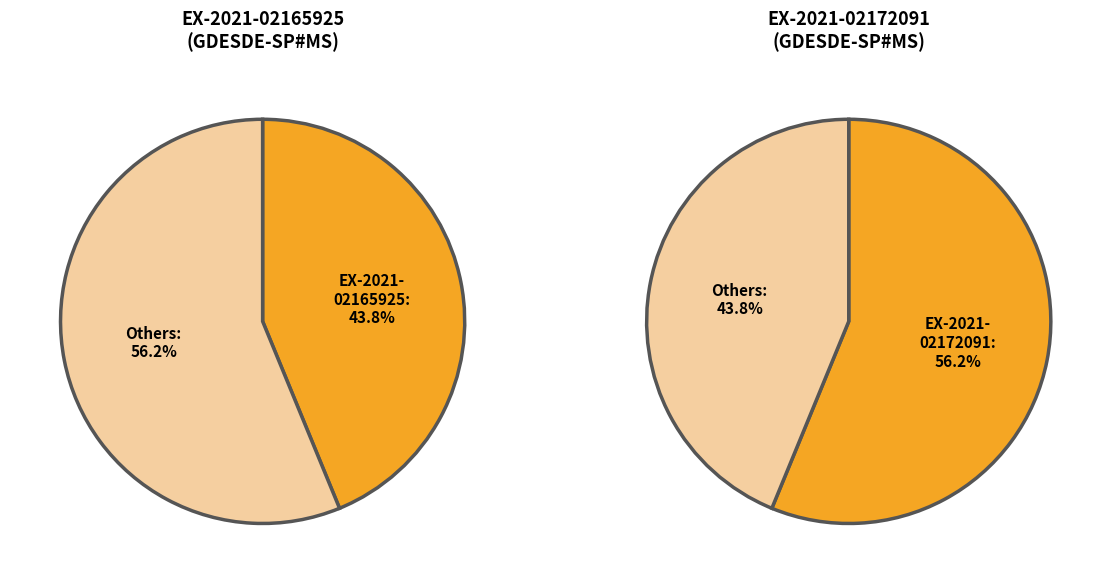

Which series has the largest range (max minus min)?

EX-2021-02172091- -GDESDE-SP#MS